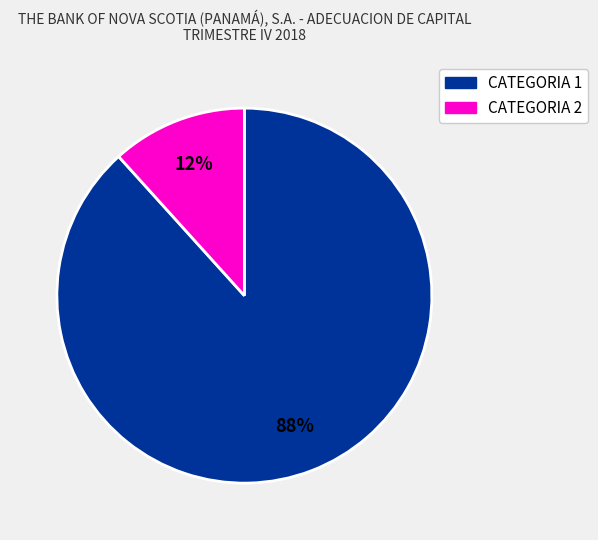

What percentage is the CATEGORIA 2 slice, to the nearest percent?

12%